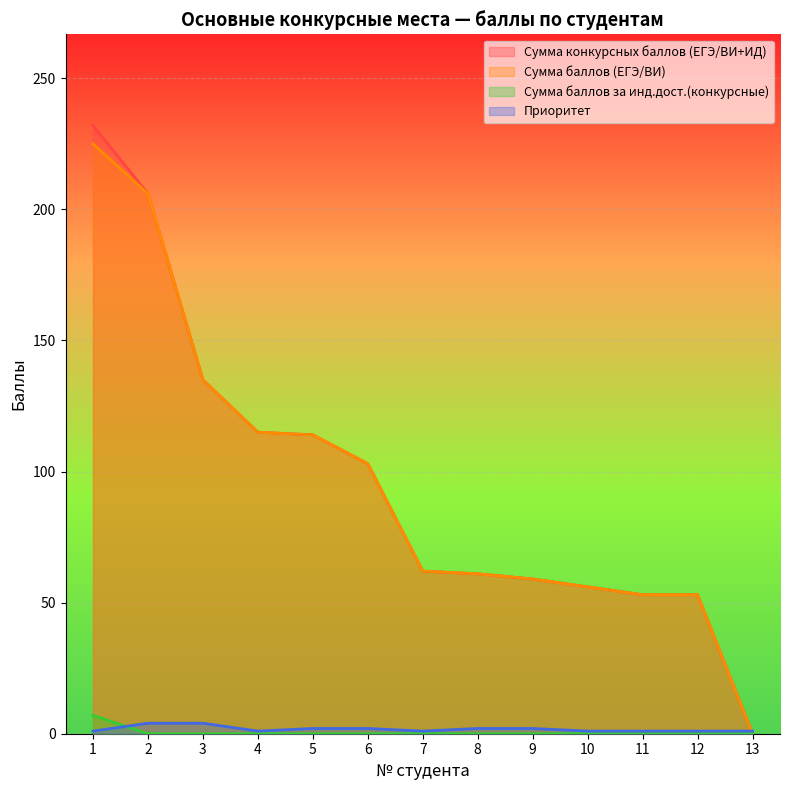

Which series has the widest spread of values?

Сумма конкурсных баллов (ЕГЭ/ВИ+ИД)